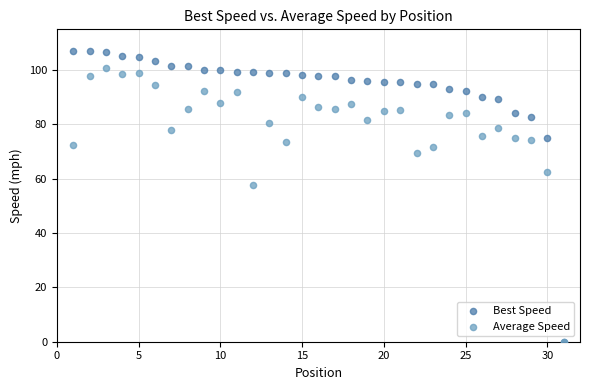

In the Average Speed series, what Y value is closest to 50?

57.5